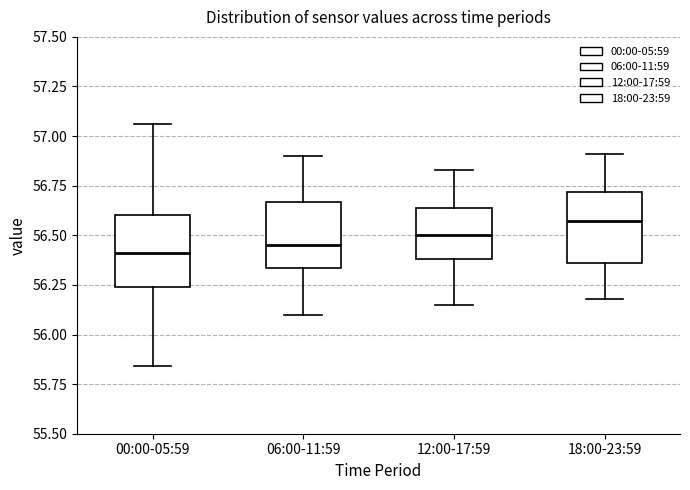

Reading left to right, transcribe this box plot: for each box, give where its median line is, the range the box spans, and where its two whiskers end, as read against the y-axis. The values are not printed on the chart, so give them approximately, as read against the axis.

00:00-05:59: median 56.40, box 56.25 to 56.60, whiskers 55.85 to 57.05
06:00-11:59: median 56.45, box 56.35 to 56.65, whiskers 56.10 to 56.90
12:00-17:59: median 56.50, box 56.40 to 56.65, whiskers 56.15 to 56.85
18:00-23:59: median 56.55, box 56.35 to 56.70, whiskers 56.20 to 56.90